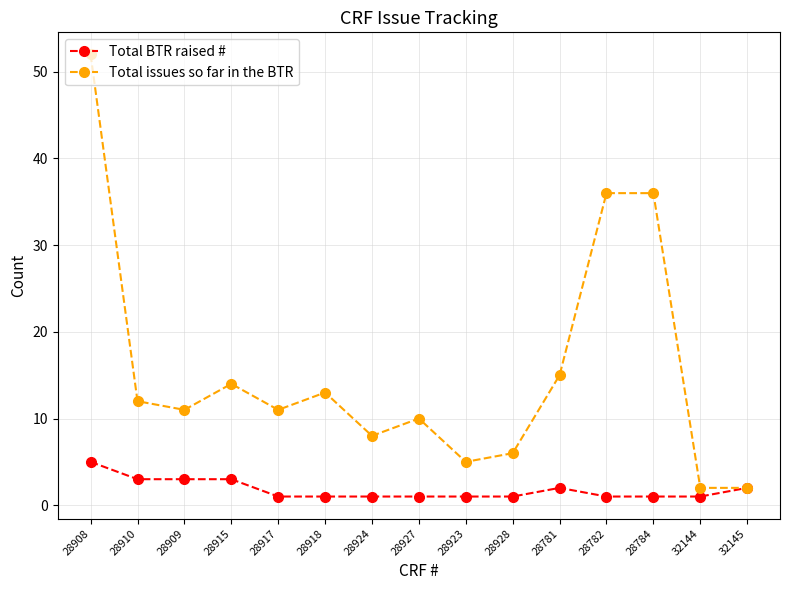

Rank the series at 28910 from highest to lowest value.

Total issues so far in the BTR, Total BTR raised #